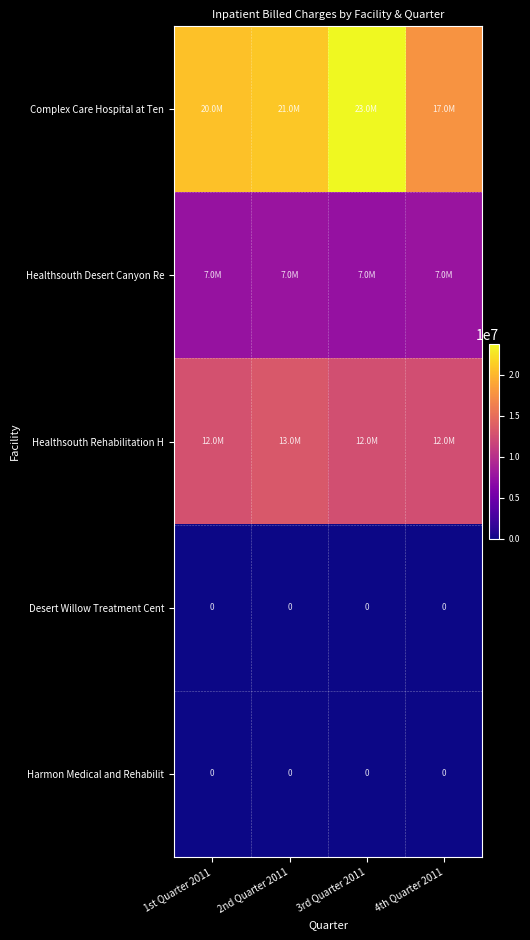

True or false: Harmon Medical and Rehabilit has a value of 0 at 2nd Quarter 2011.

True